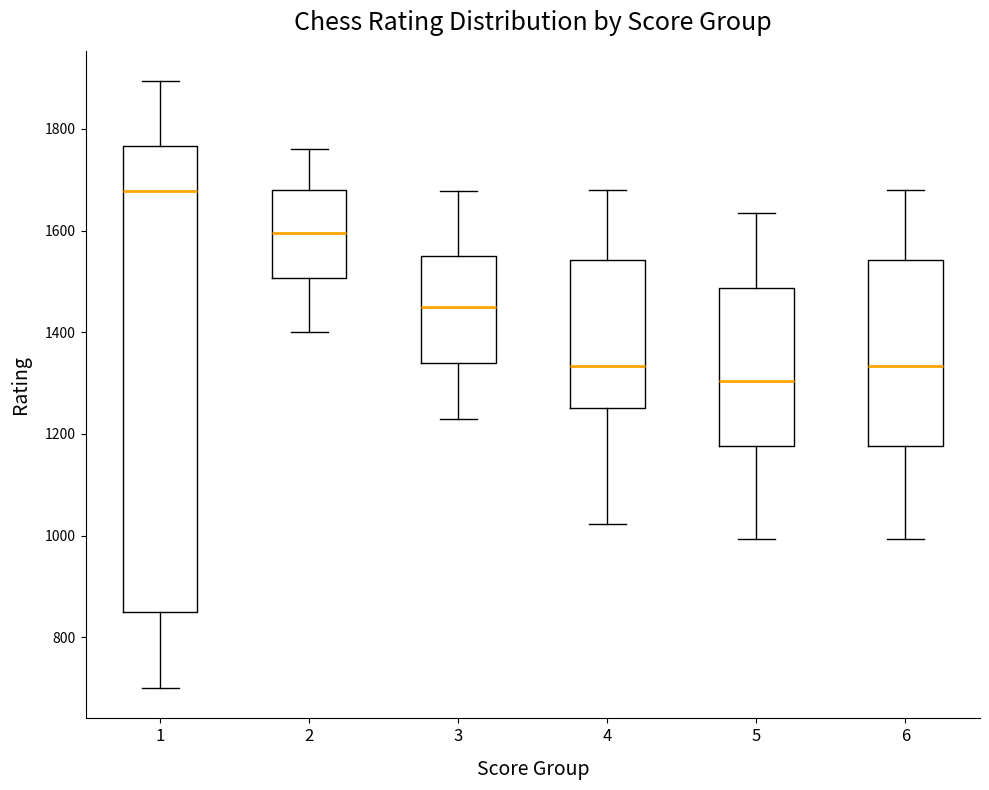

Which box is the tallest, from its lower edge to its upper edge?

1